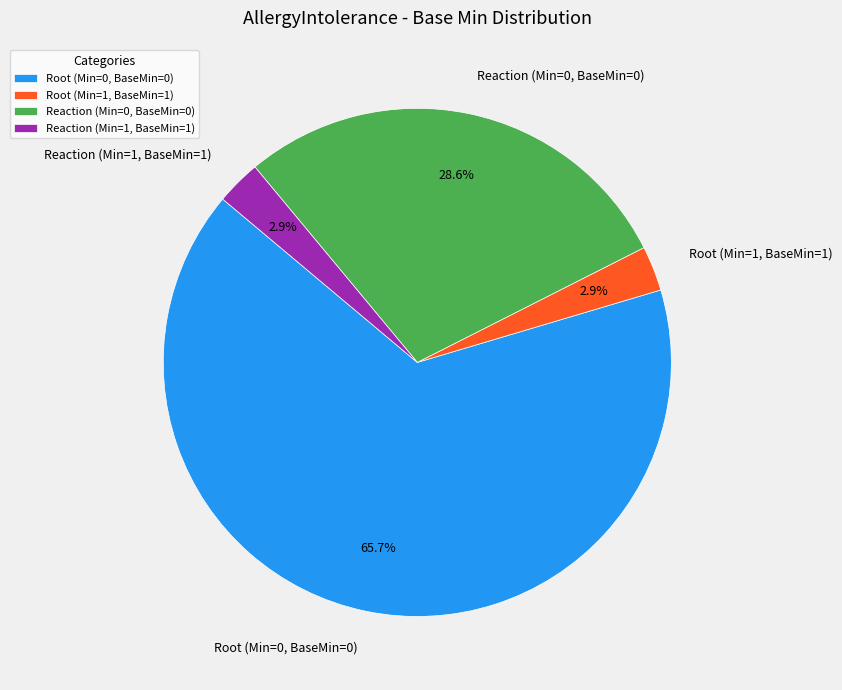

Is there a majority slice in this chart?

Yes